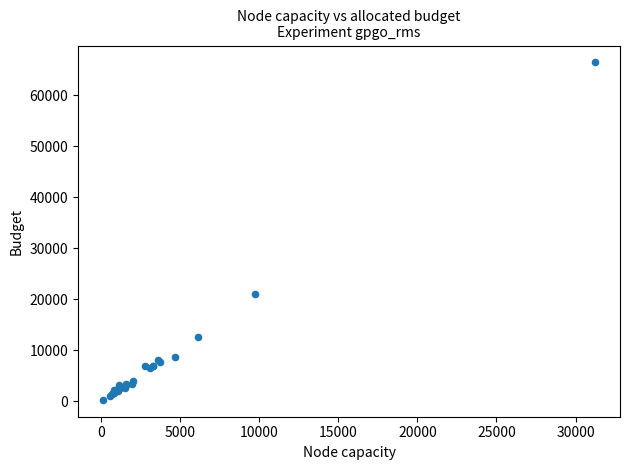

What Y value in the scatter plot is closest to 33348?

21064.0